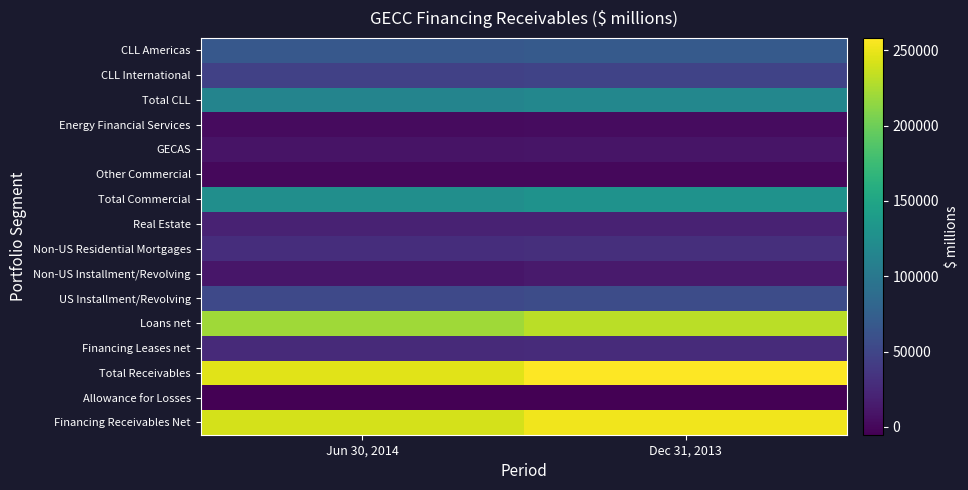

What is the difference between the highest and lowest values at Jun 30, 2014?

252006